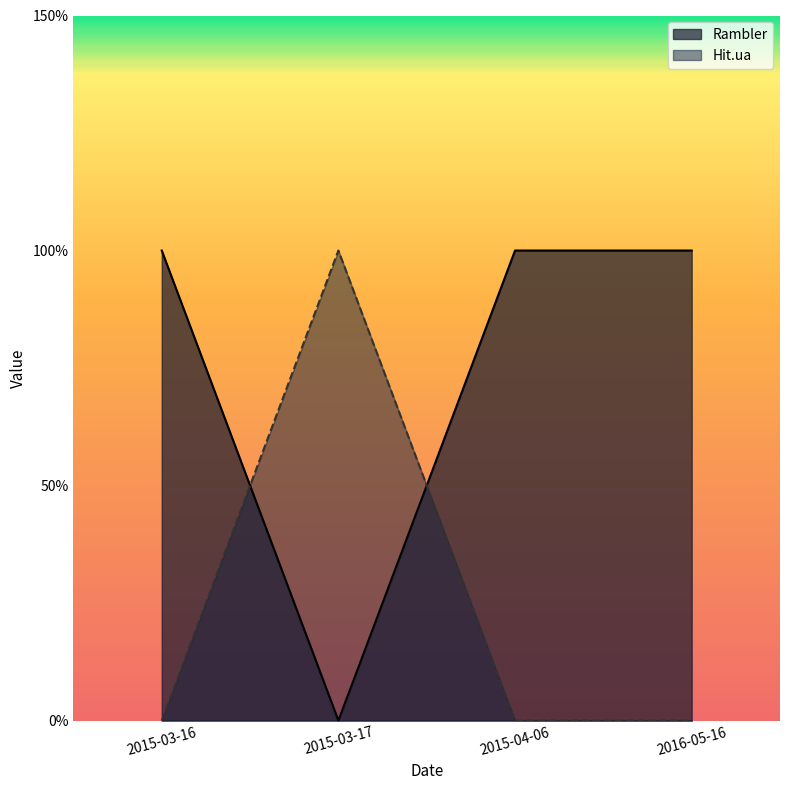

Where is the first local minimum for Rambler?

2015-03-17